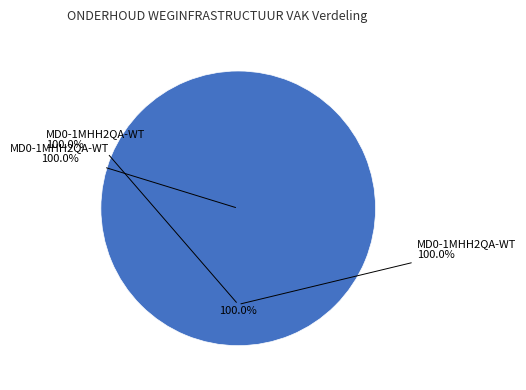

Which category has the biggest portion of the pie?

MD0-1MHH2QA-WT